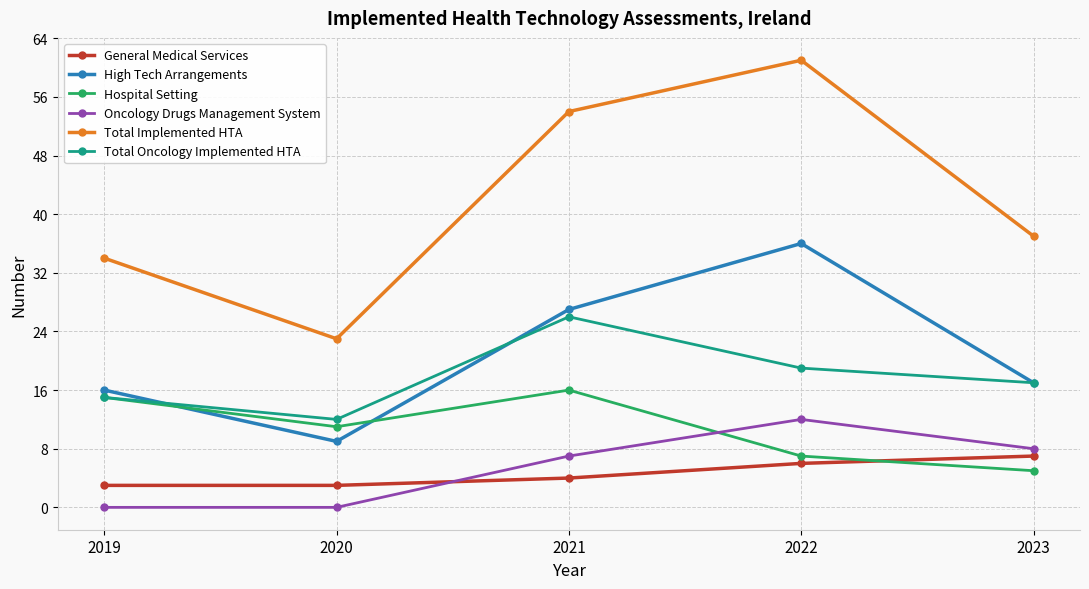

Where do High Tech Arrangements and Hospital Setting first cross each other?

2019 and 2020